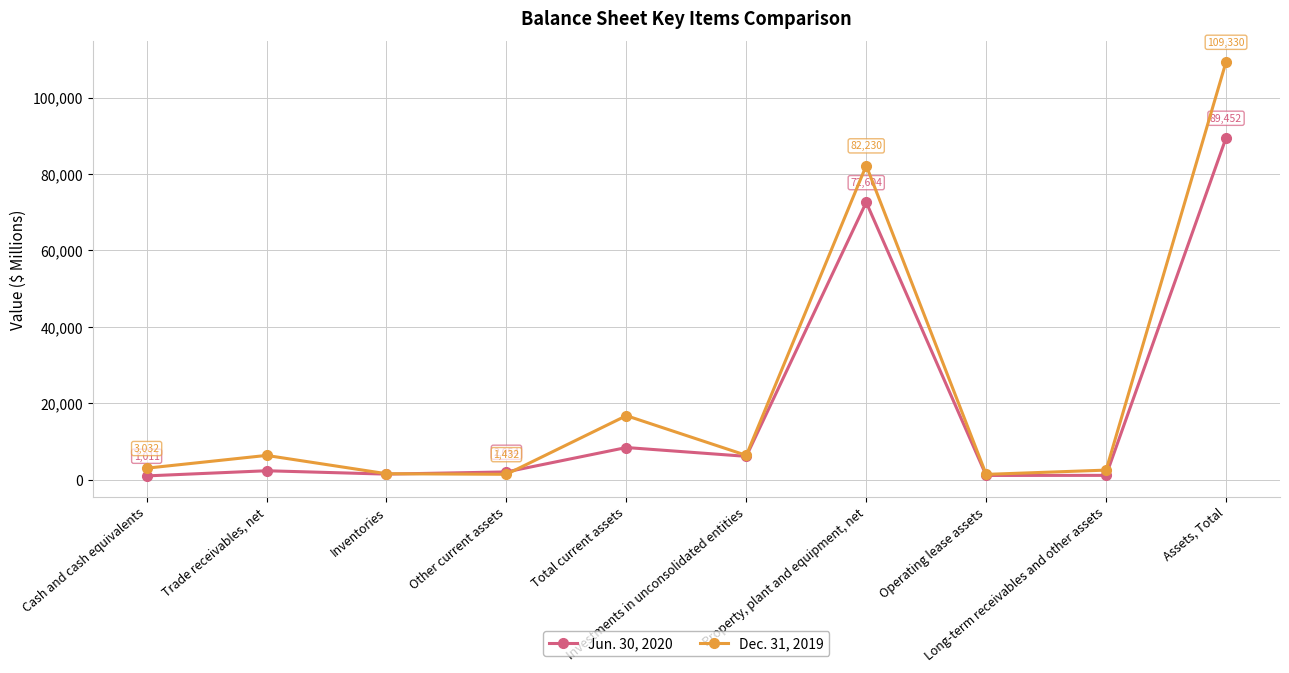

What is the maximum value shown in the chart?

109330